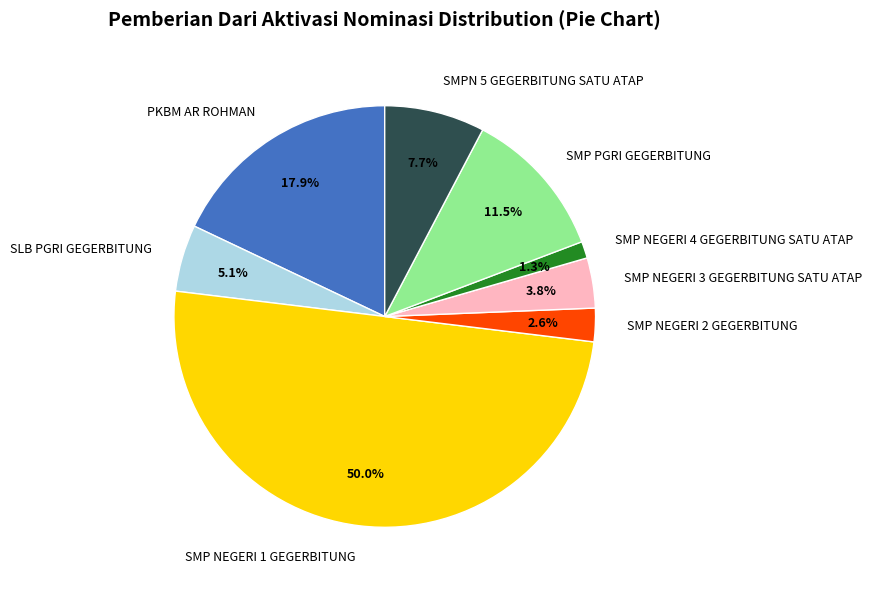

How many segments does this pie chart have?

8